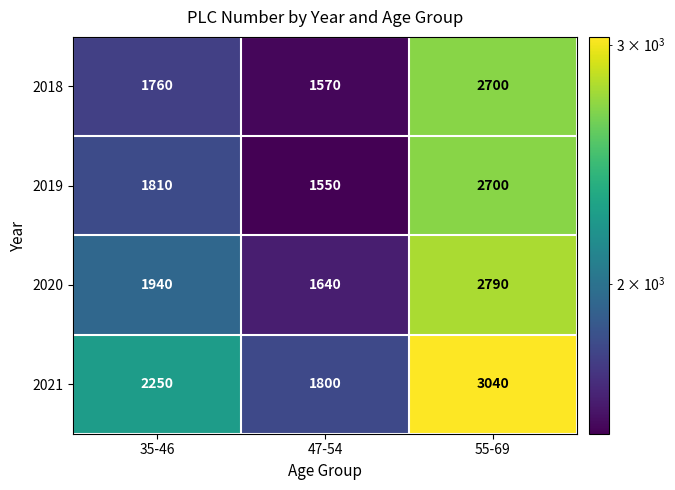

Between 35-46 and 47-54, which series saw the biggest shift?

2021